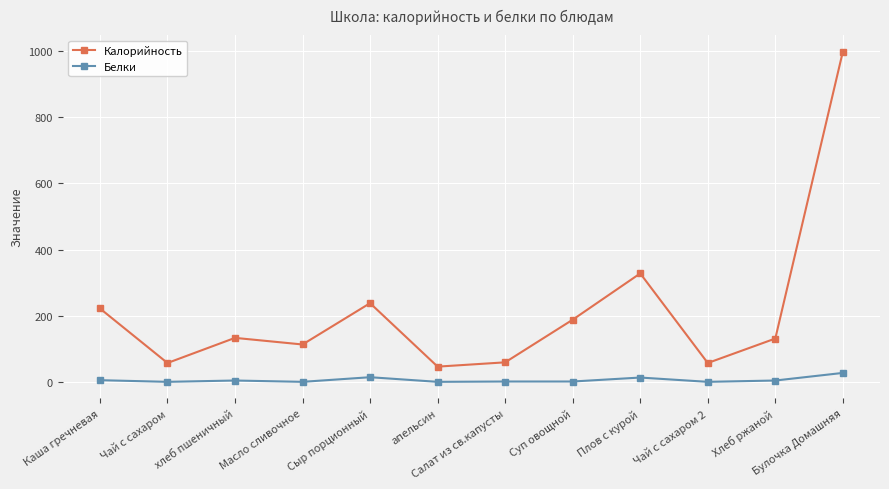

True or false: Белки and Калорийность intersect in this chart.

False